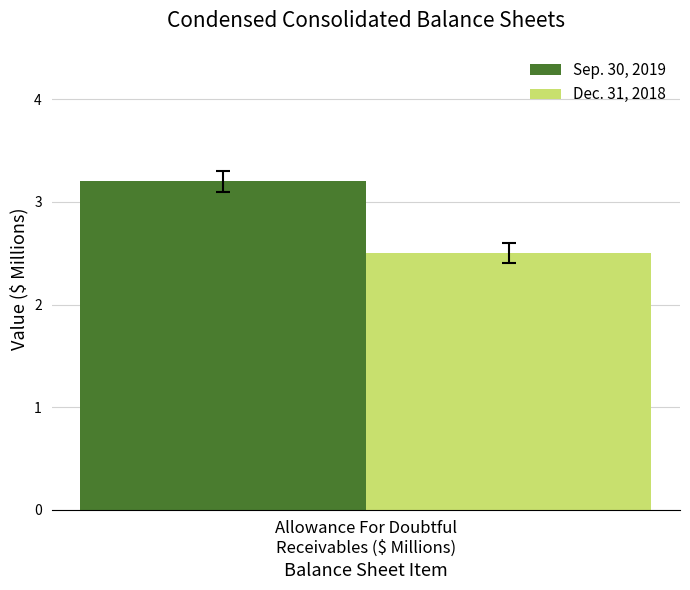

Which series has the largest range (max minus min)?

Sep. 30, 2019